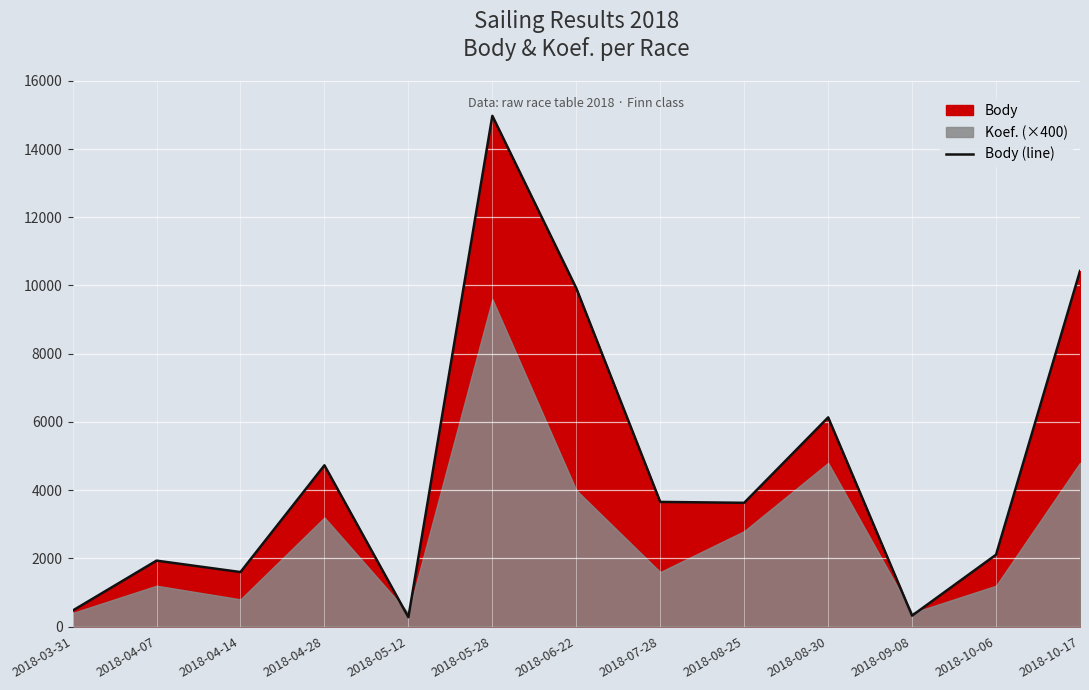

What is the change in value from 2018-04-07 to 2018-05-12?

-1658